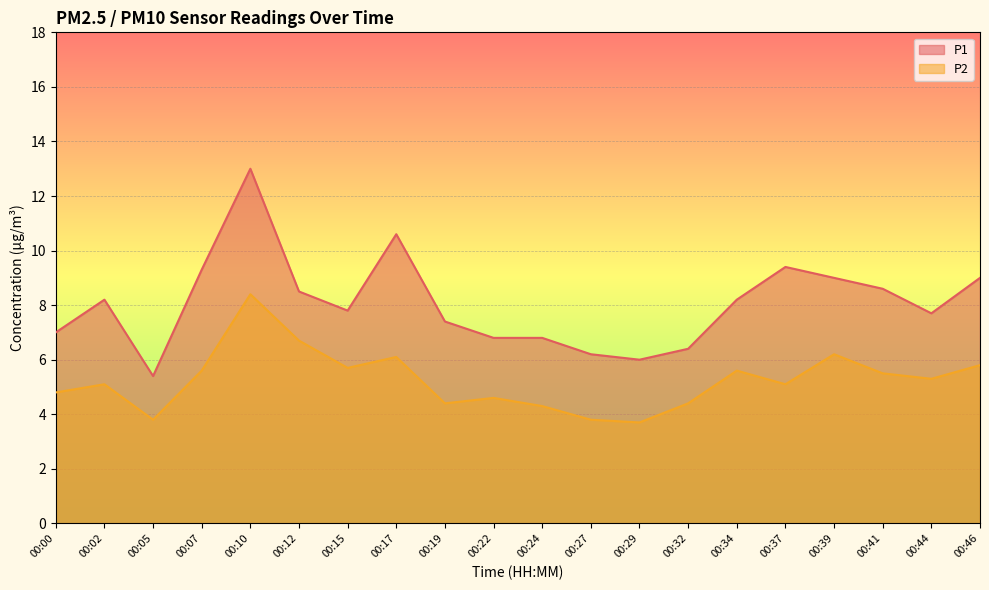

How many lines are shown in the chart?

2